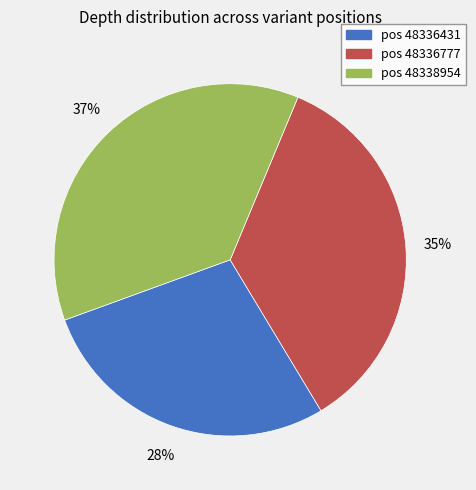

Is there any slice that represents more than half of the pie?

No